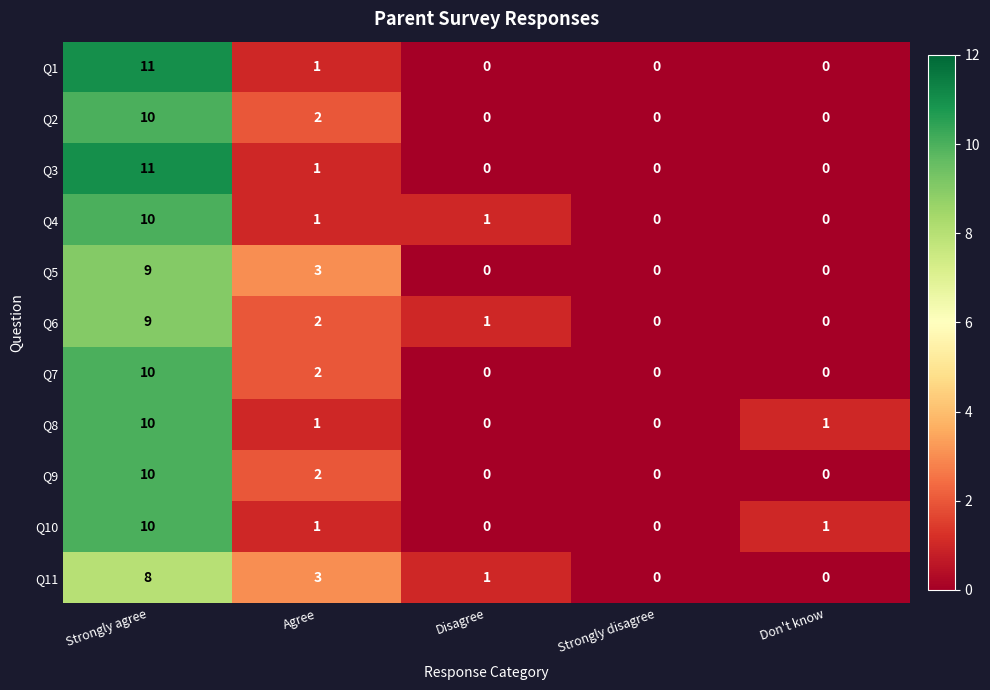

The value of Q3 at Don't know is -7. True or false?

False